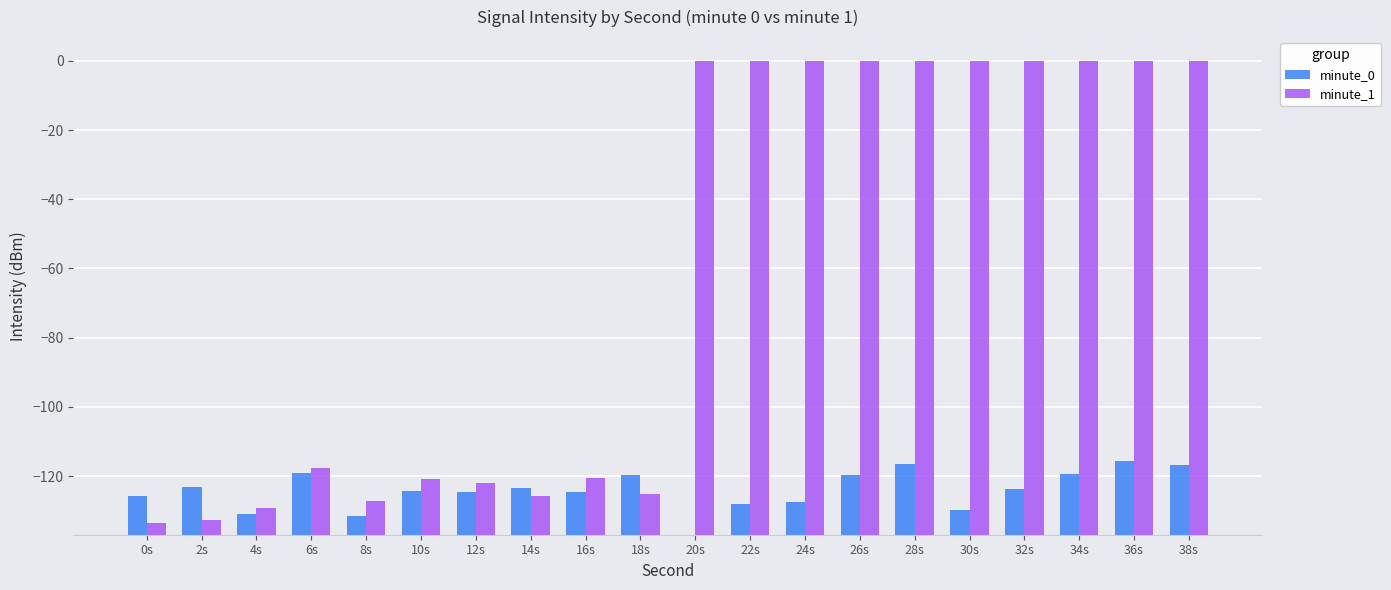

List the series in order of their overall mean, lowest first.

minute_0, minute_1